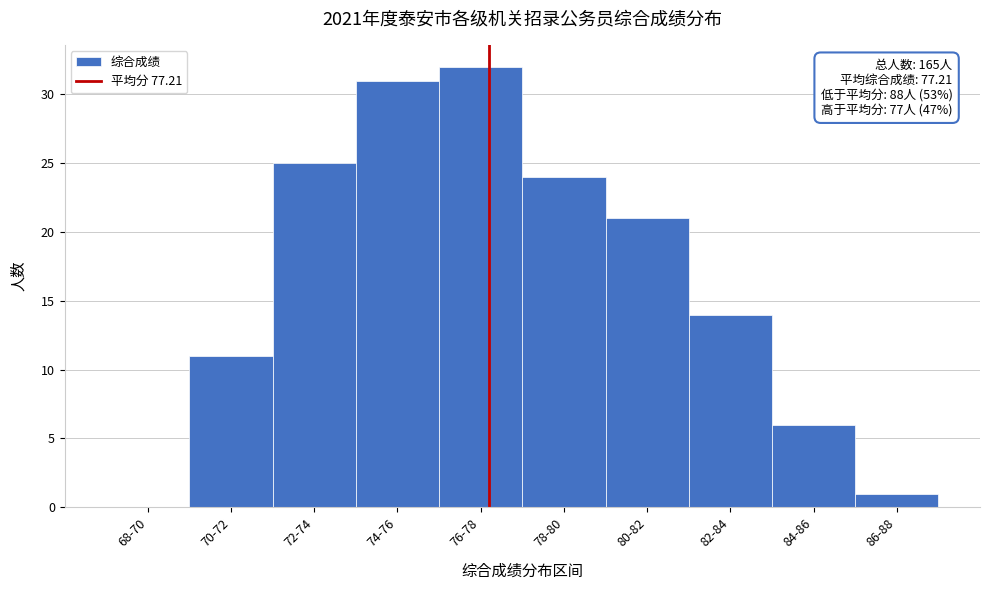

Reading left to right, list all the values displayed in this chart.

68-70=0	70-72=11	72-74=25	74-76=31	76-78=32	78-80=24	80-82=21	82-84=14	84-86=6	86-88=1